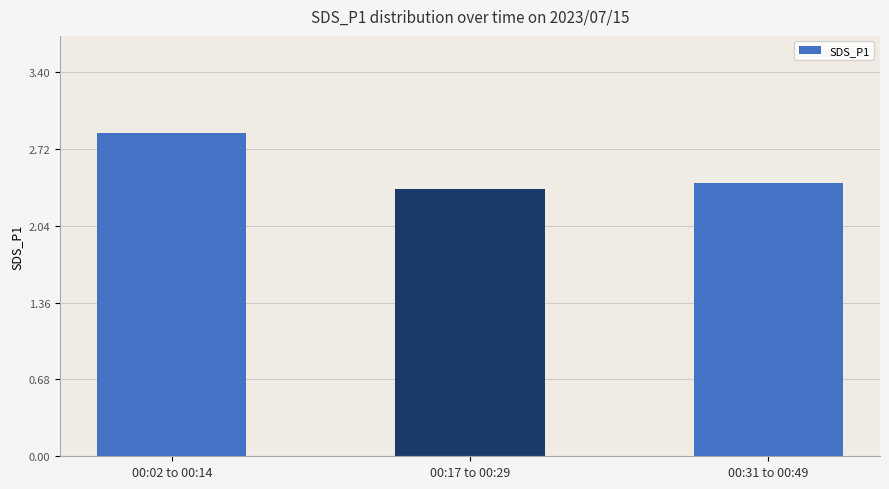

What is the label of the 2nd bar from the right?

00:17 to 00:29